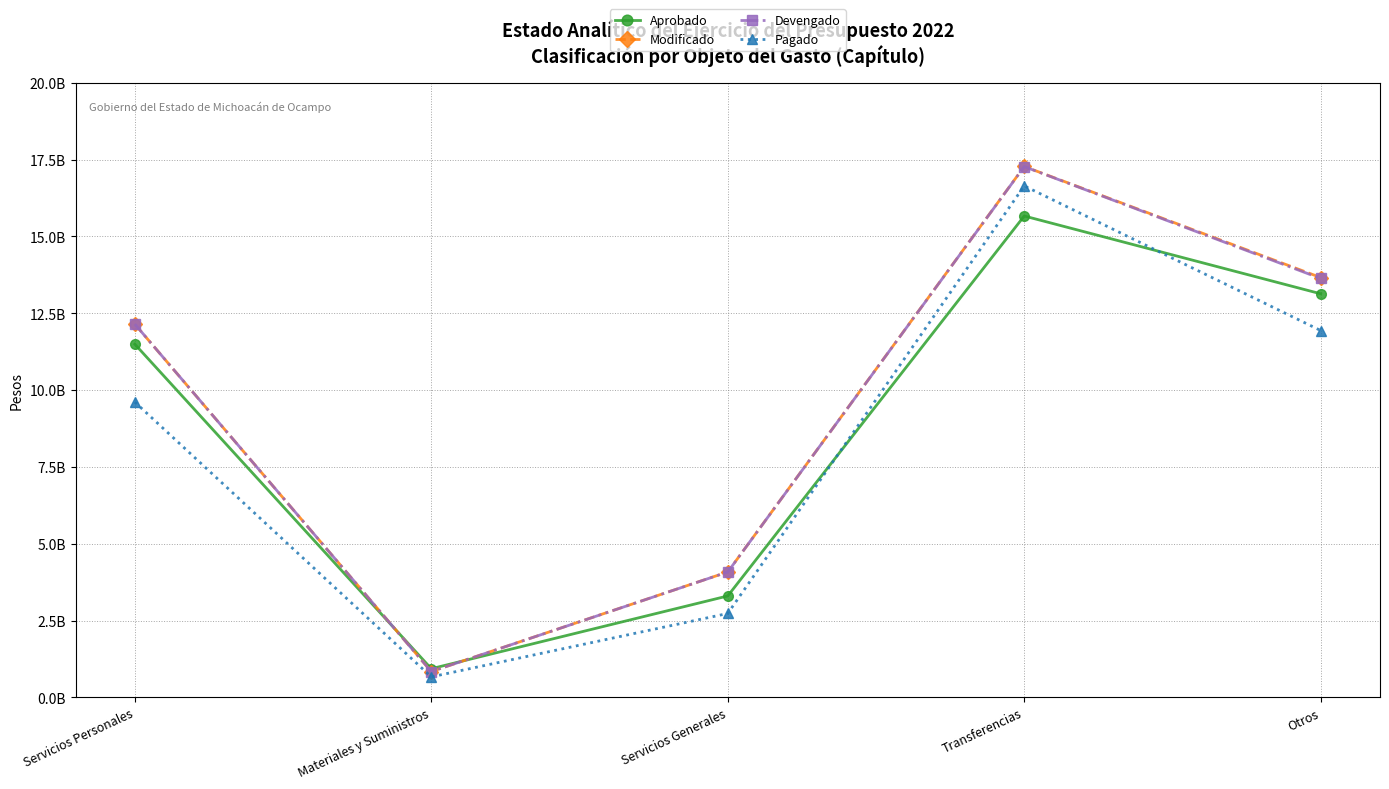

Reading left to right, list all the values displayed in this chart.

Aprobado: Servicios Personales=11494823292	Materiales y Suministros=932679037	Servicios Generales=3301275588	Transferencias=15666092984	Otros=13134695662
Modificado: Servicios Personales=12146654044	Materiales y Suministros=841389056	Servicios Generales=4081570164	Transferencias=17277679768	Otros=13663336576
Devengado: Servicios Personales=12147594661	Materiales y Suministros=840710047	Servicios Generales=4080574426	Transferencias=17272865012	Otros=13632538615
Pagado: Servicios Personales=9610406154	Materiales y Suministros=666906789	Servicios Generales=2730902283	Transferencias=16645598763	Otros=11938615743